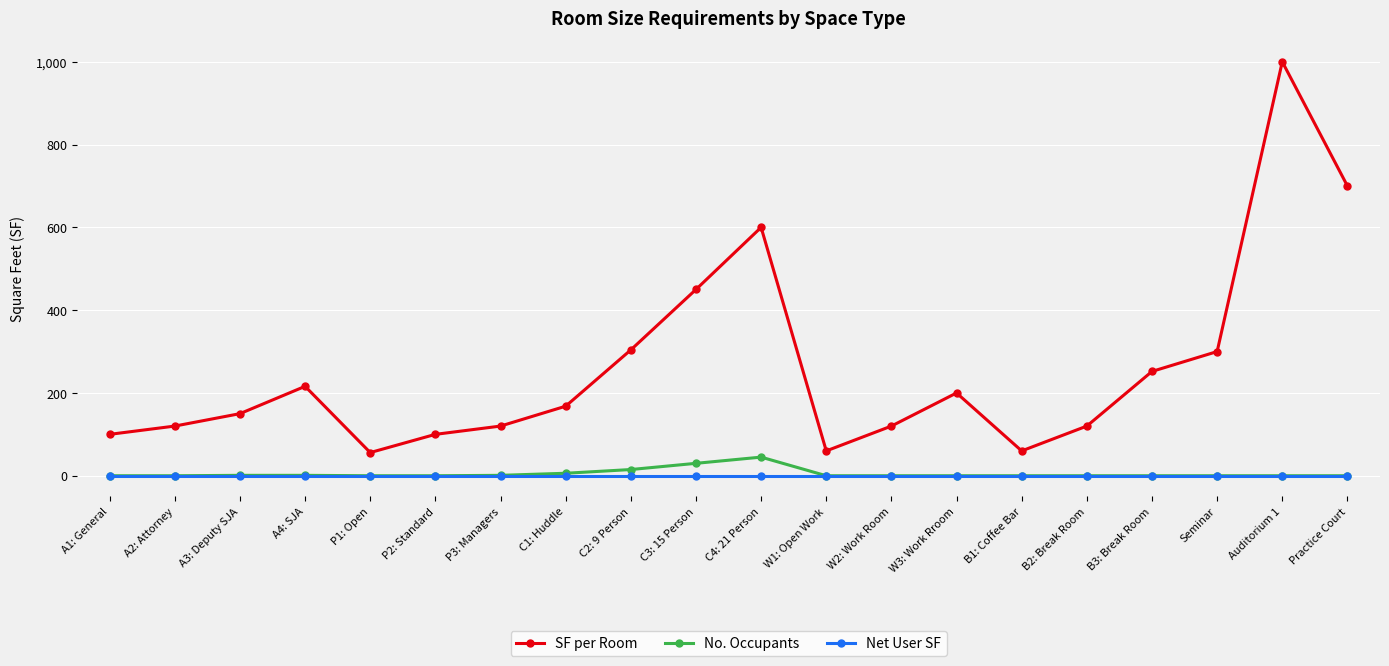

What is the maximum value for No. Occupants?

45